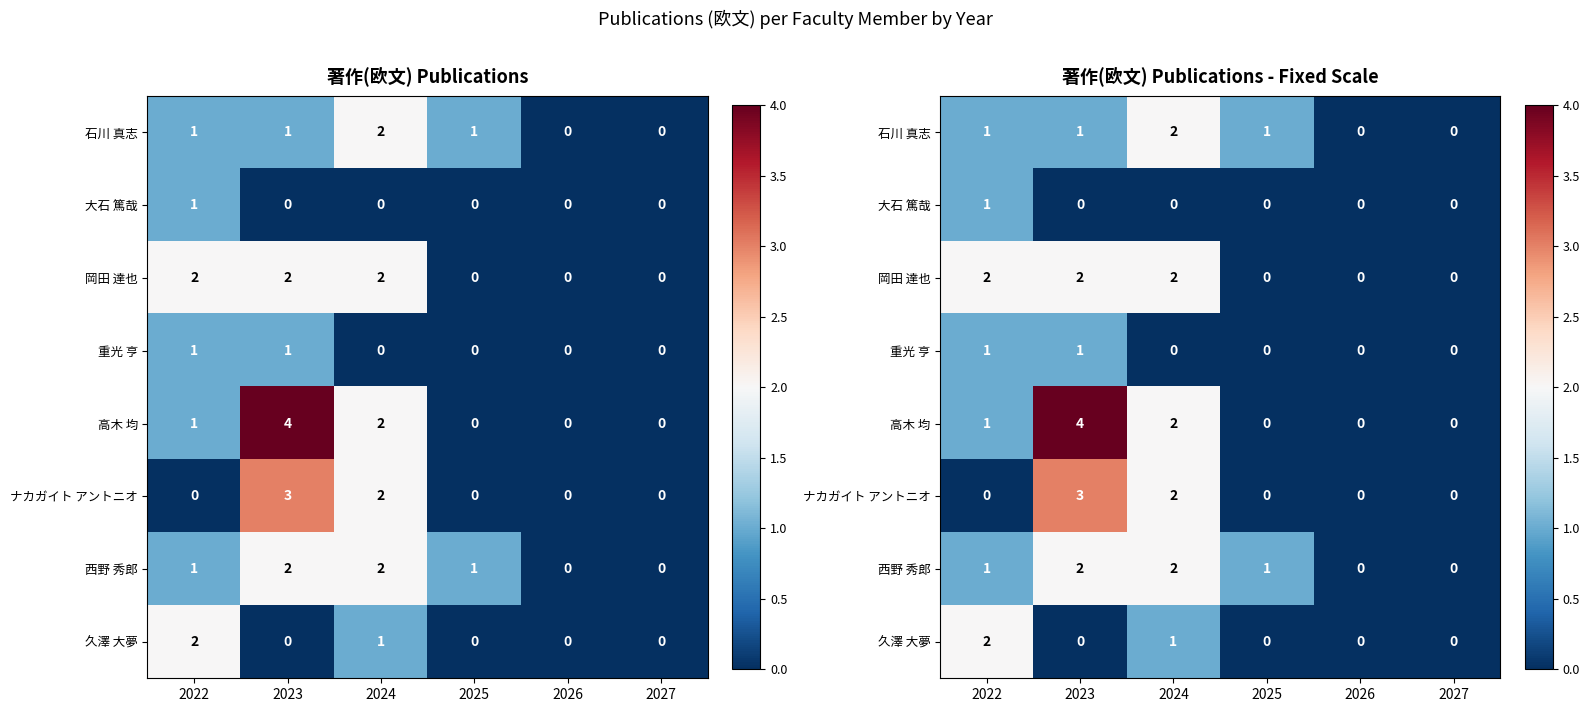

At which category is the sum across all series the highest?

2023